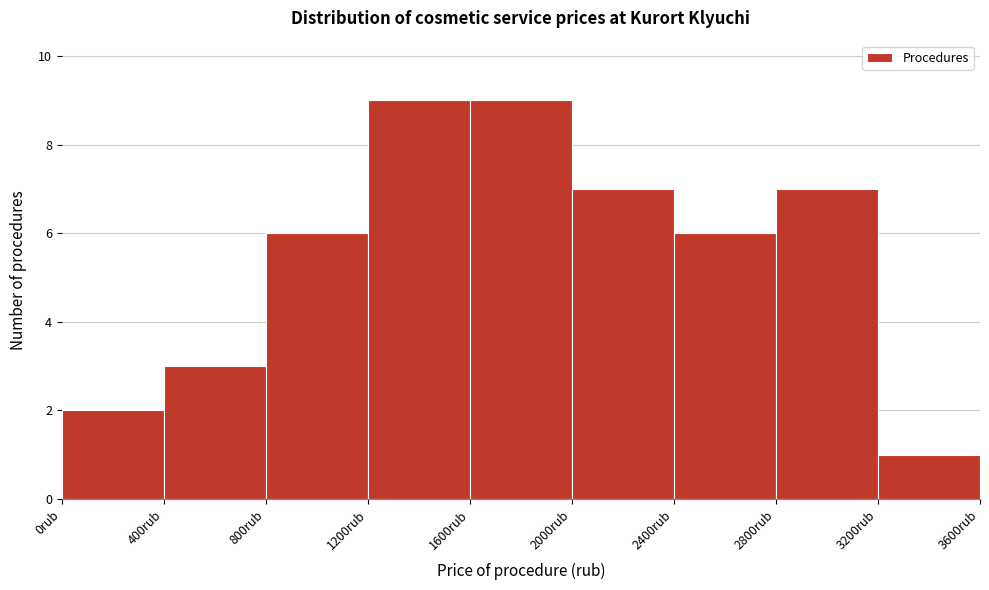

Reading left to right, transcribe this chart: for each bar, give the range it covers on the x-axis and its height. The values are not printed on the chart, so give them approximately, as read against the axis.

0 to 400: 2
400 to 800: 3
800 to 1200: 6
1200 to 1600: 9
1600 to 2000: 9
2000 to 2400: 7
2400 to 2800: 6
2800 to 3200: 7
3200 to 3600: 1